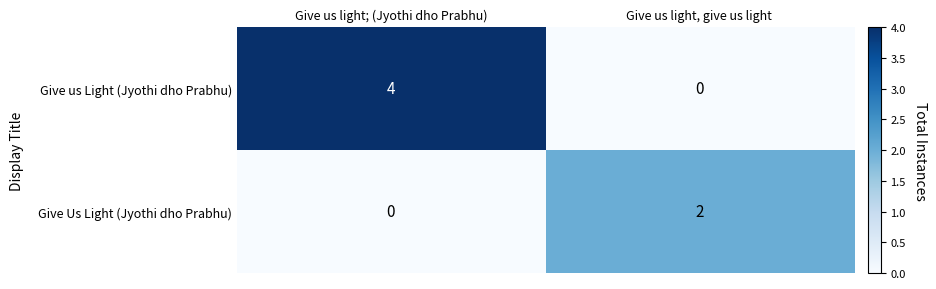

What is the highest value of the Give us Light (Jyothi dho Prabhu) series?

4